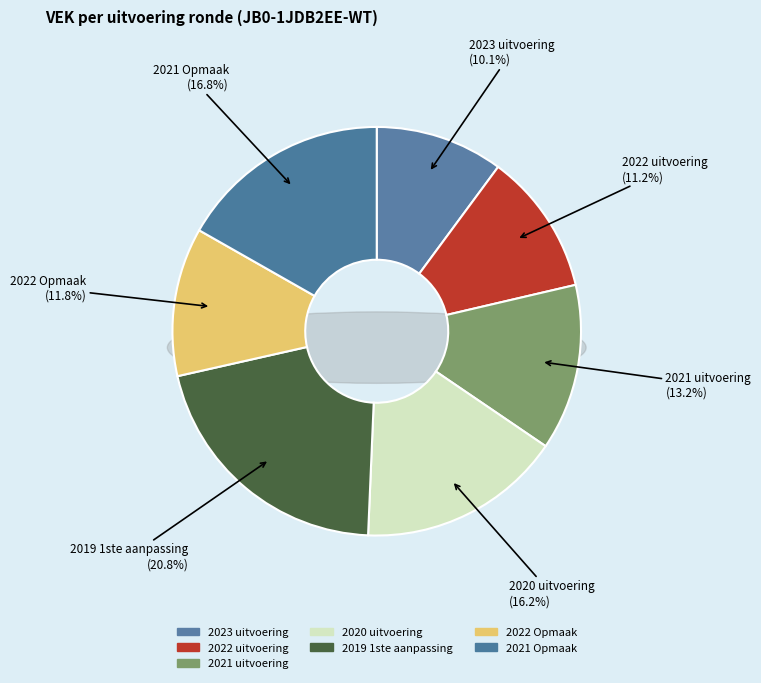

Which category has the biggest portion of the pie?

2019 1ste aanpassing